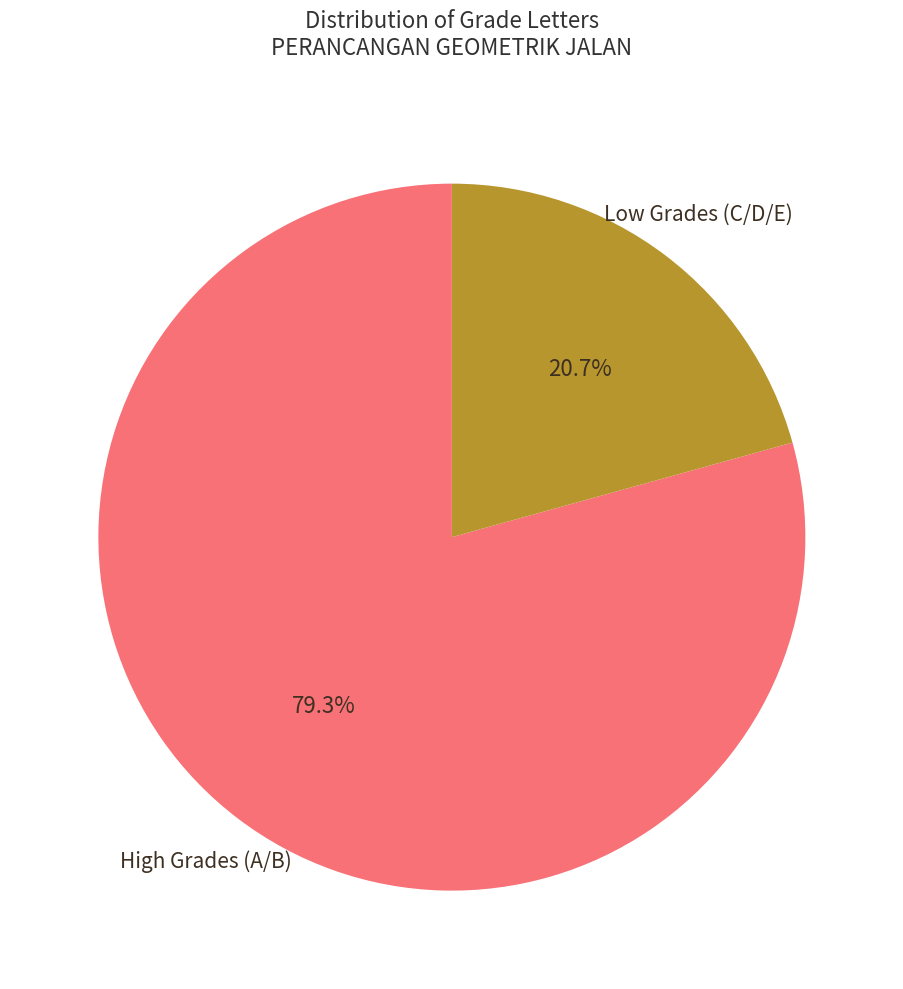

Does any single category account for the majority?

Yes